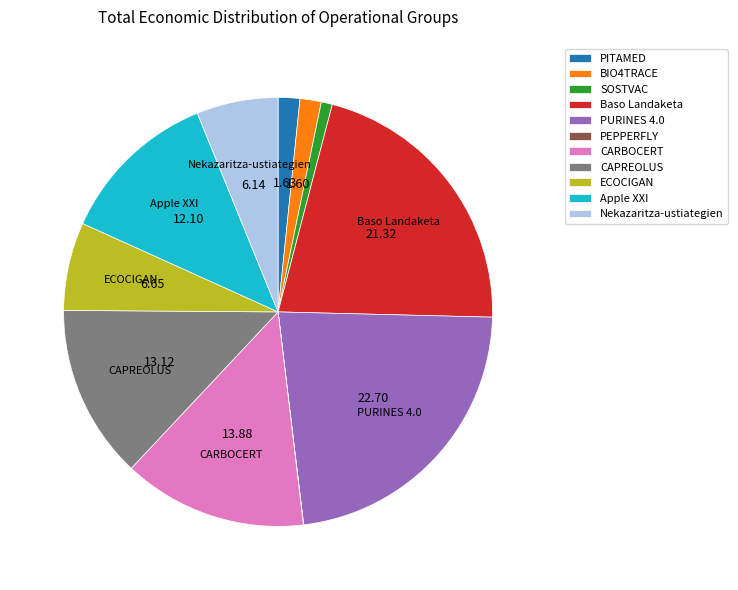

Between SOSTVAC and Apple XXI, which is larger?

Apple XXI